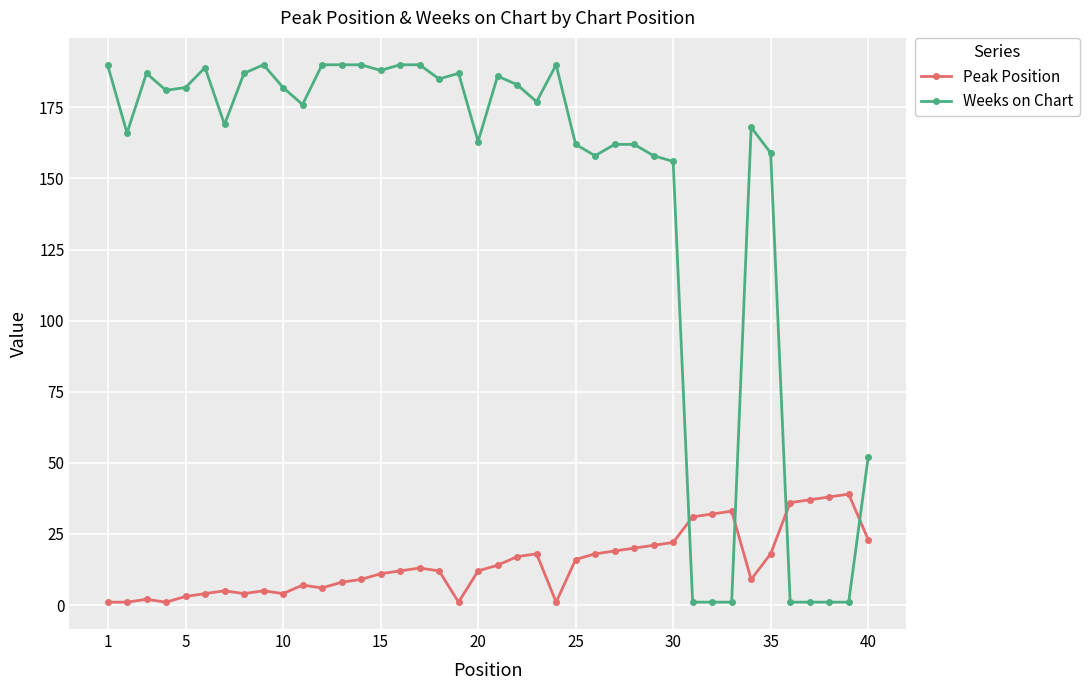

How many categories are shown in the chart?

40